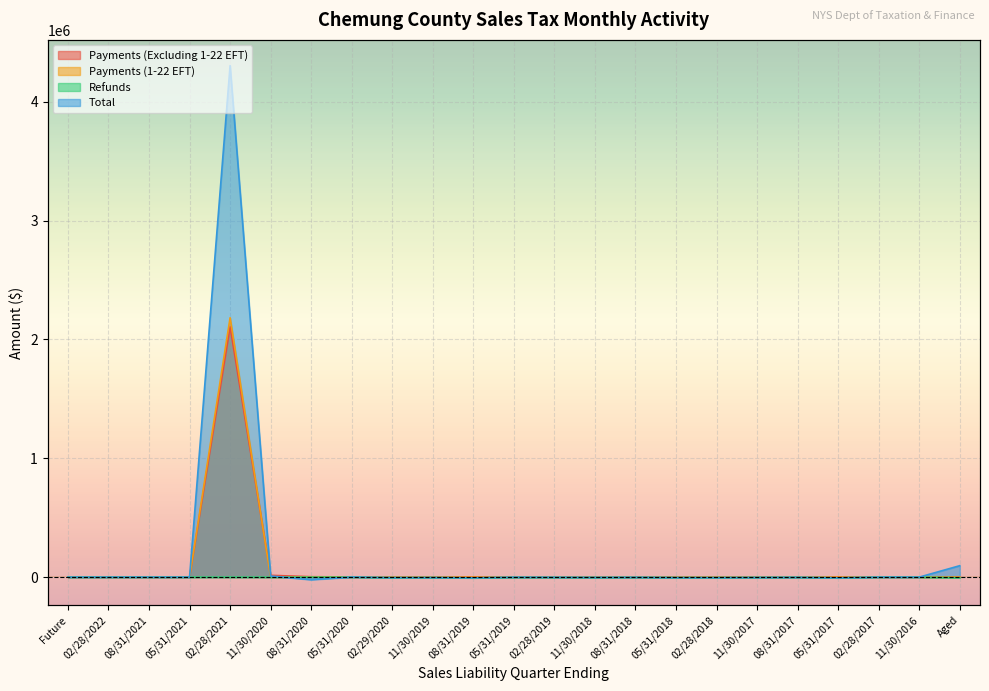

In Payments (1-22 EFT), how many points are lower than both neighbors (excluding endpoints)?

1